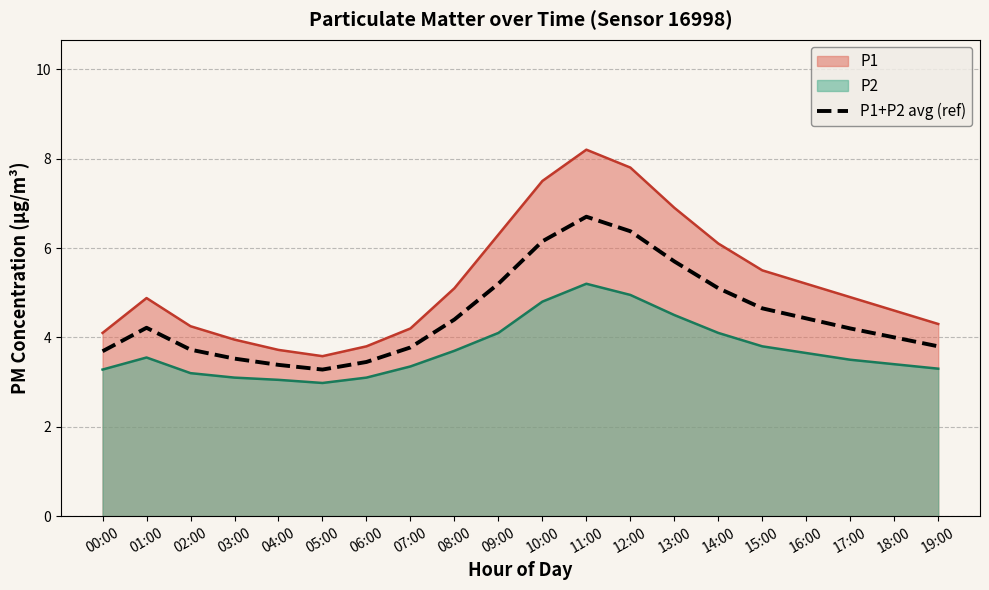

What is the sum of all values?

89.7